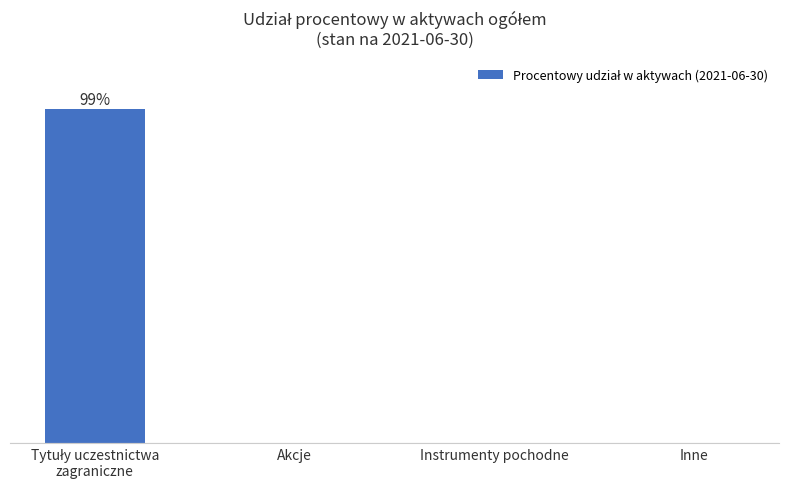

True or false: the data shows 0.0 at Inne.

True